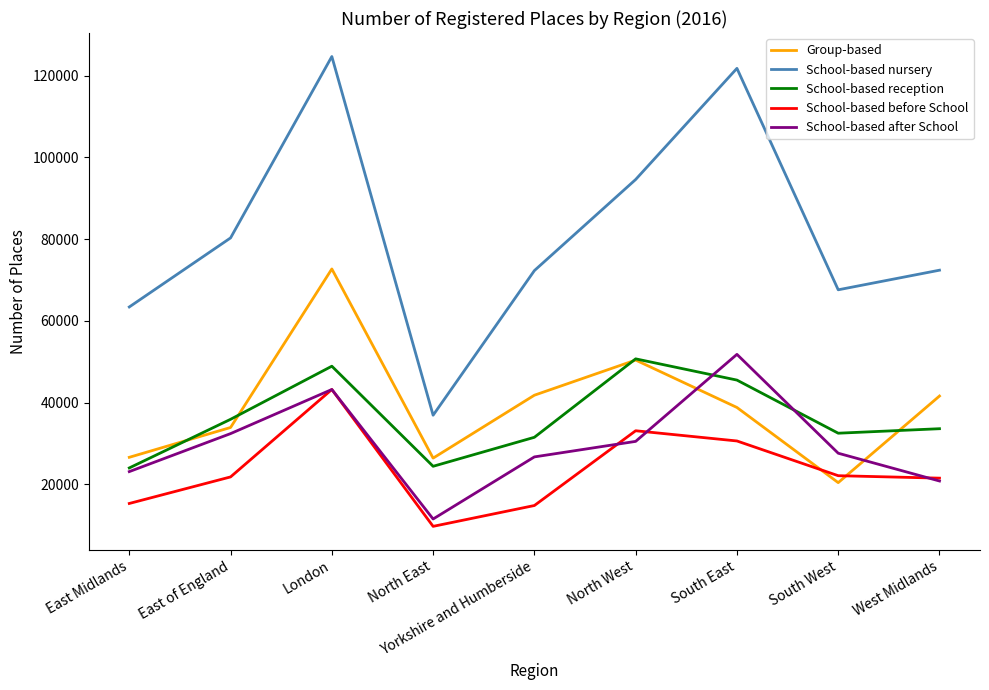

What are all the series names shown in the legend?

Group-based, School-based nursery, School-based reception, School-based before School, School-based after School